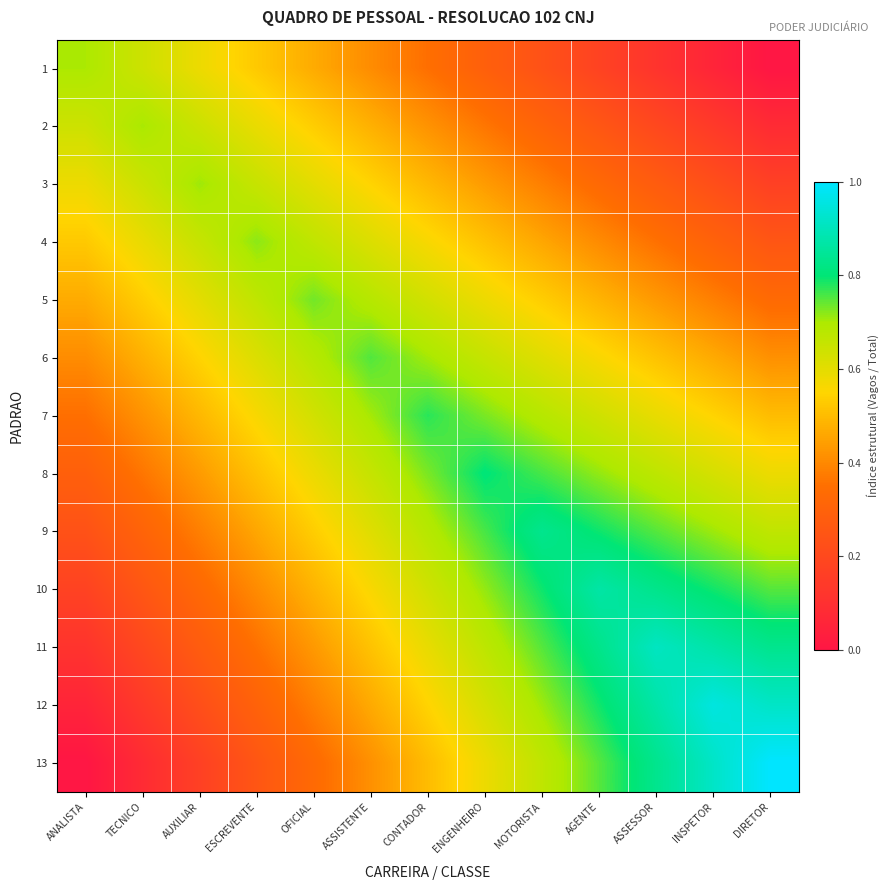

What is the greatest value displayed?

1.0